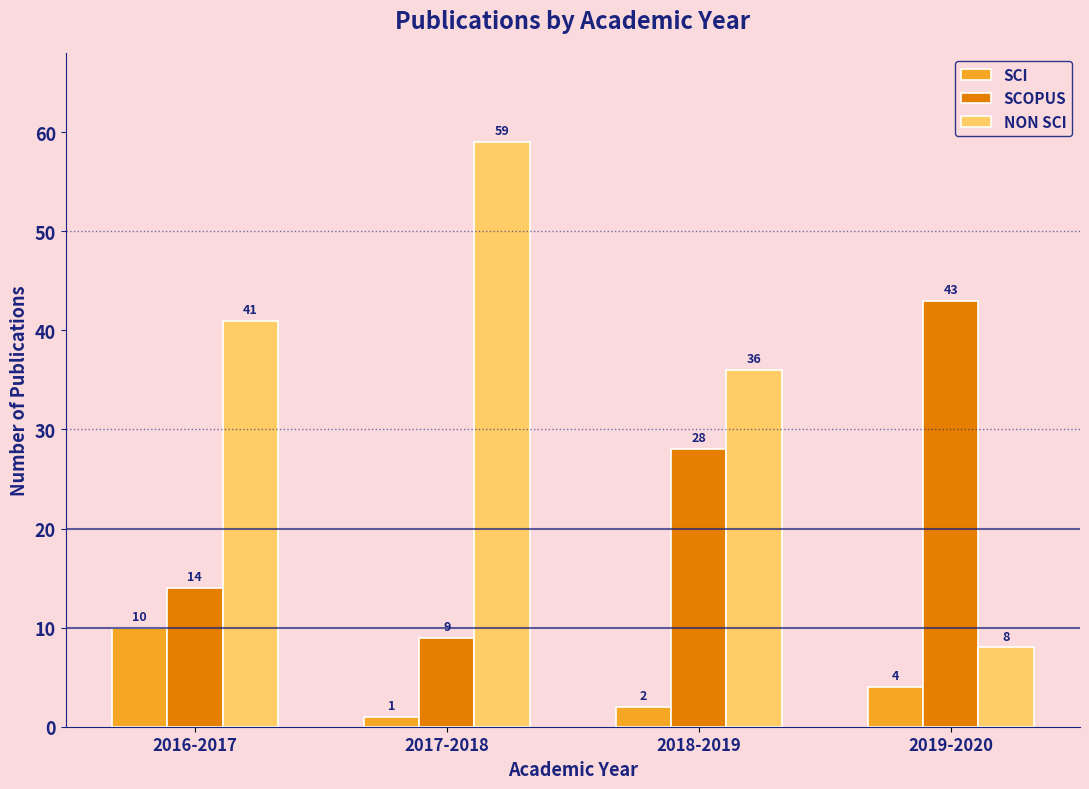

At which category is the sum across all series the highest?

2017-2018